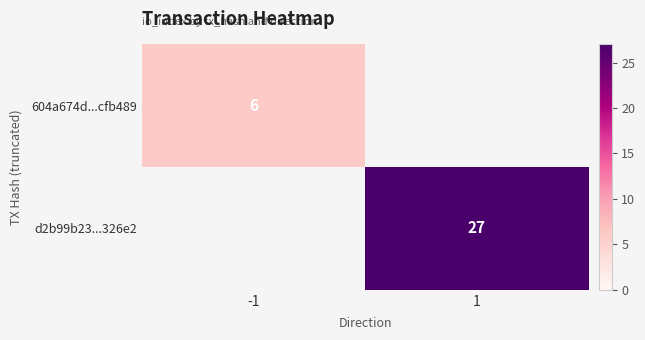

What is the smallest value displayed?

6.0